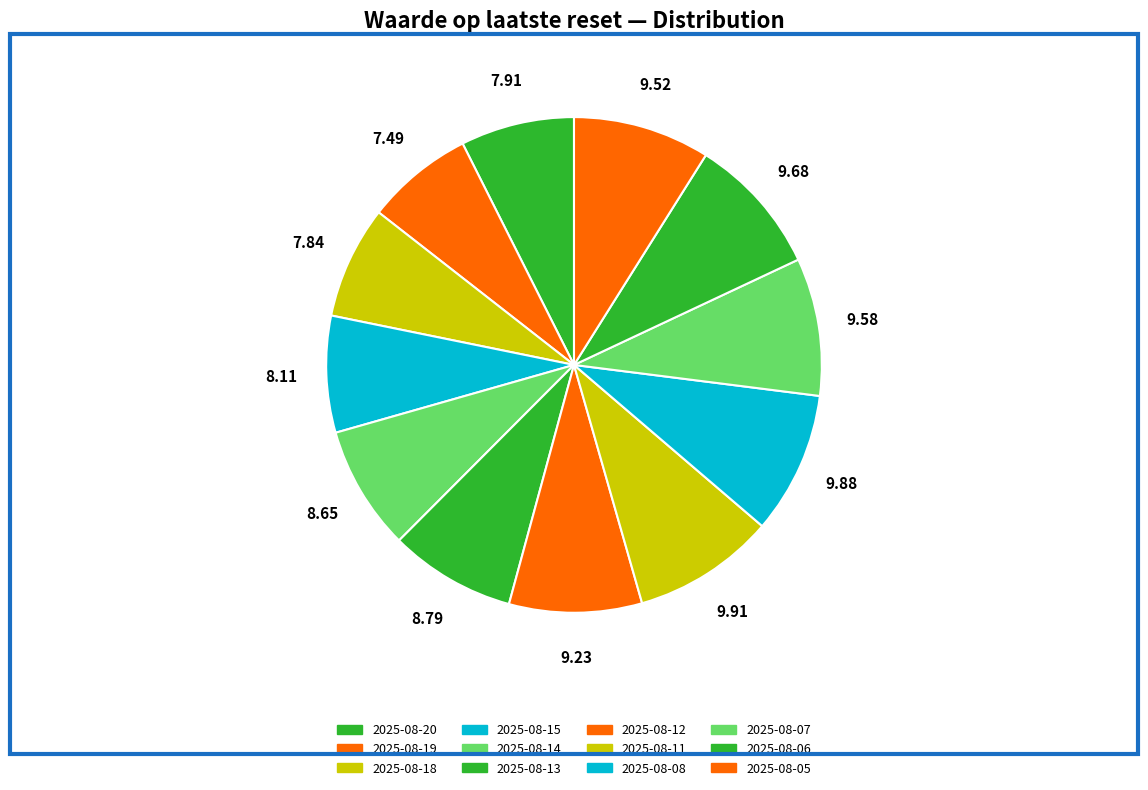

What percentage is the 2025-08-05 slice, to the nearest percent?

9%